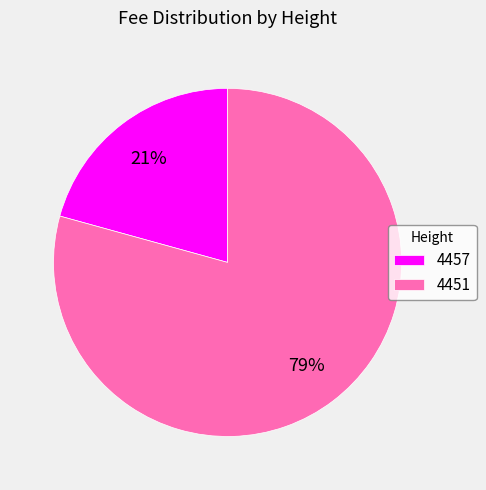

Which slice represents more than half of the pie?

4451